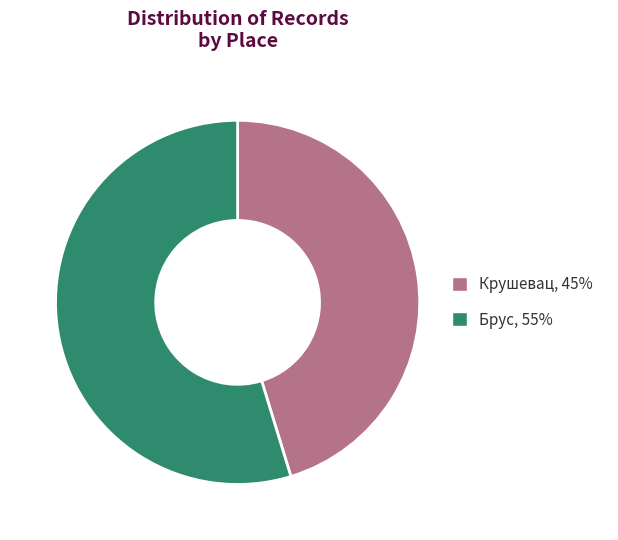

True or false: Крушевац accounts for 45% of the total.

True